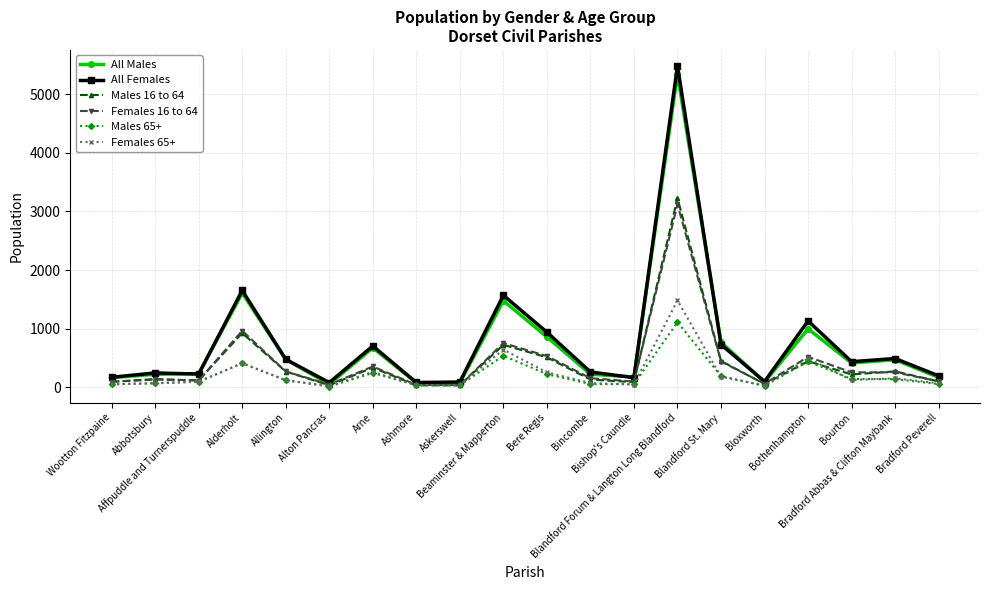

Which series has the largest range (max minus min)?

All Females